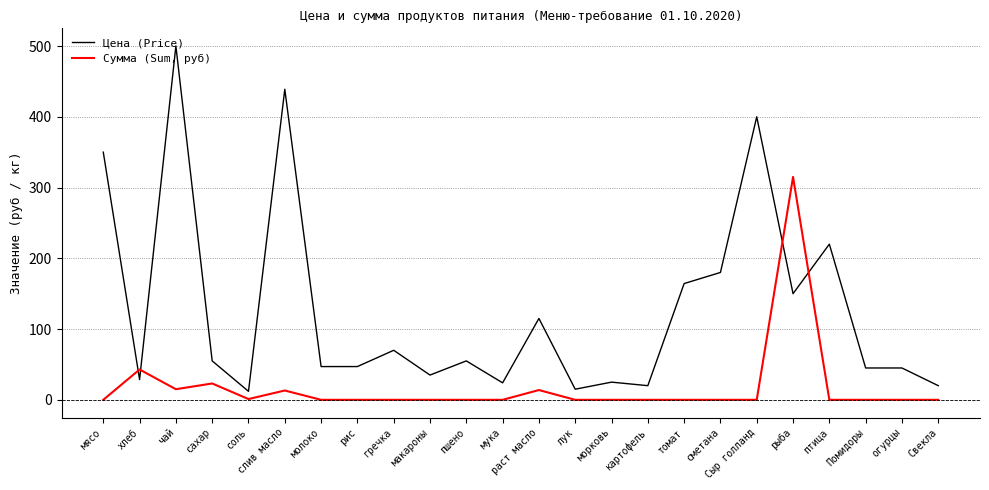

At which label is Цена (Price) closest to 256?

птица